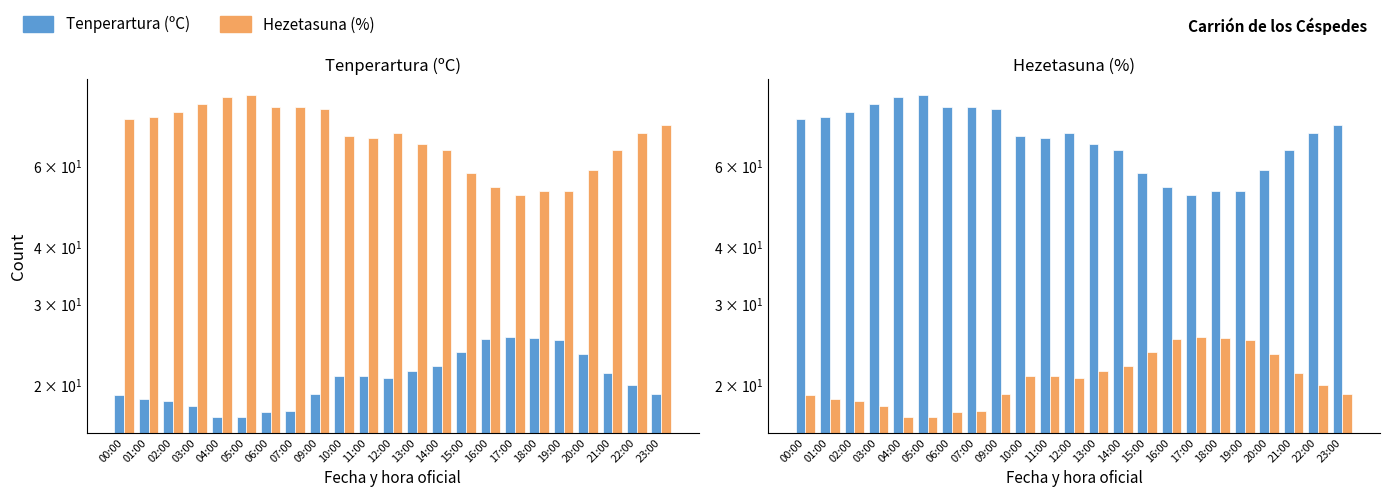

At which category does the chart reach its peak across all series?

05:00